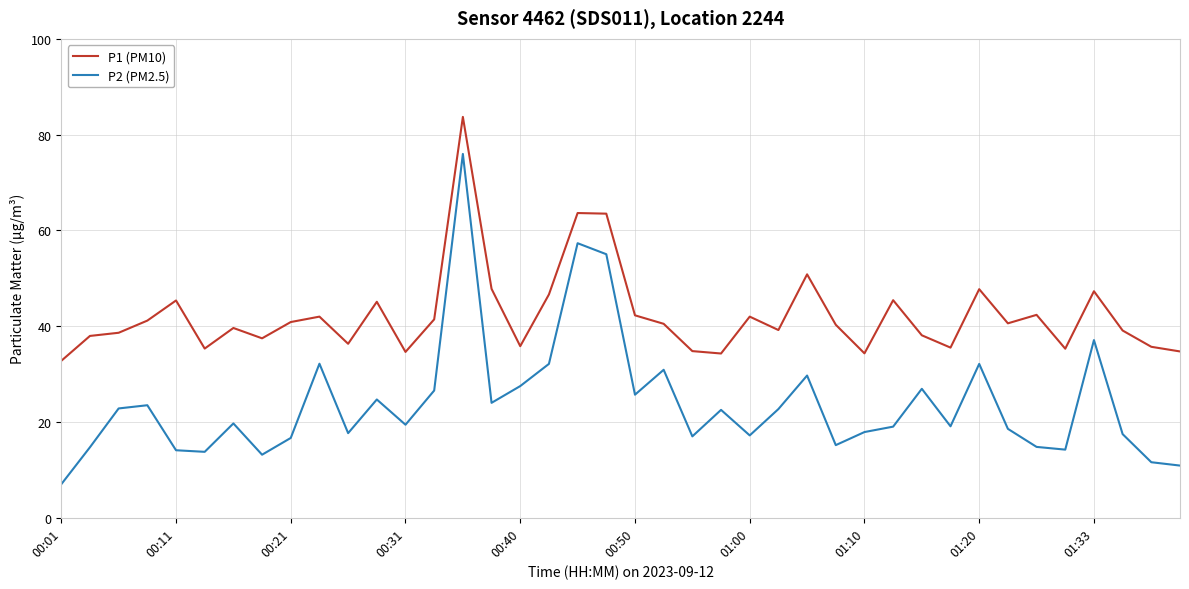

Which series has the largest total across all categories?

P1 (PM10)